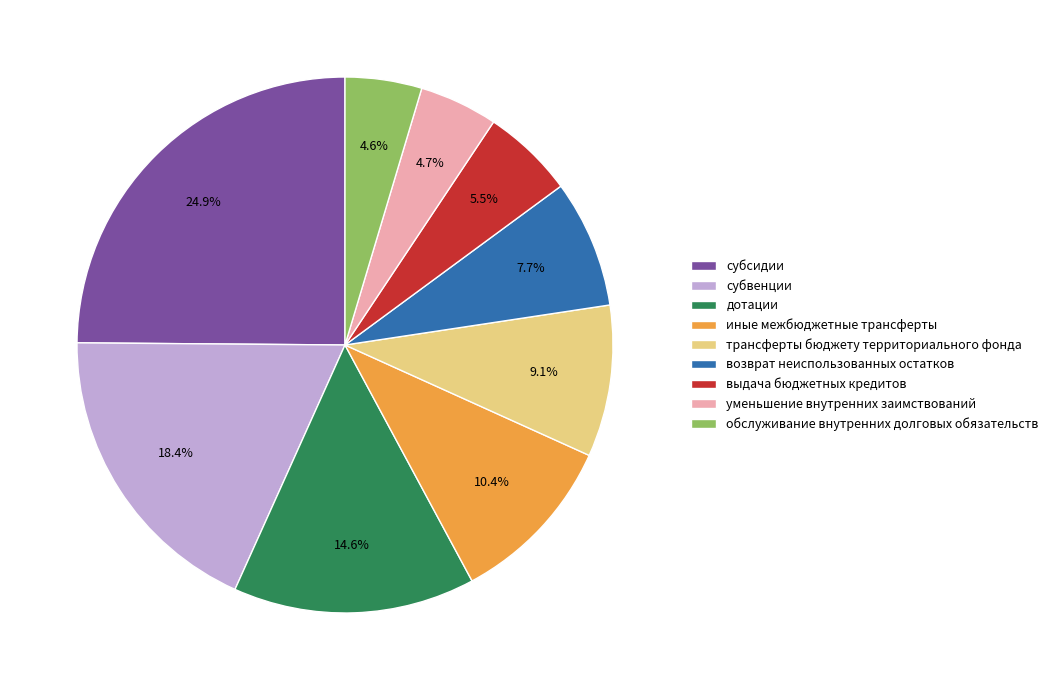

Is it true that трансферты бюджету территориального фонда is 25% of the pie?

False